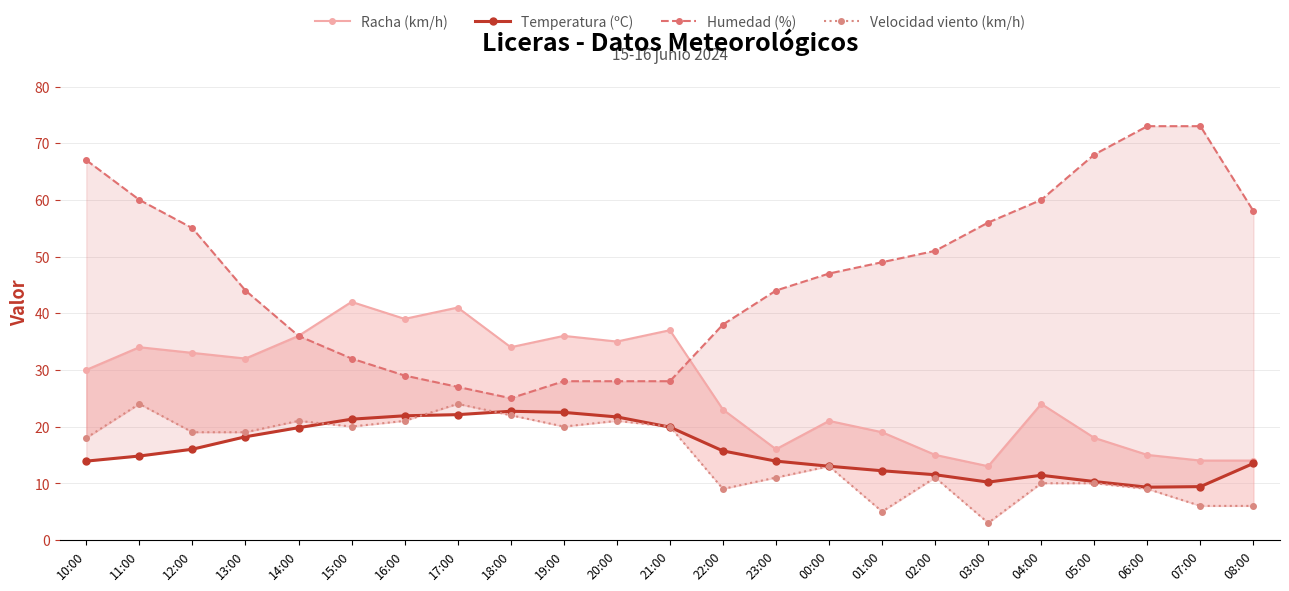

Which series changed the most between 19:00 and 01:00?

Humedad (%)